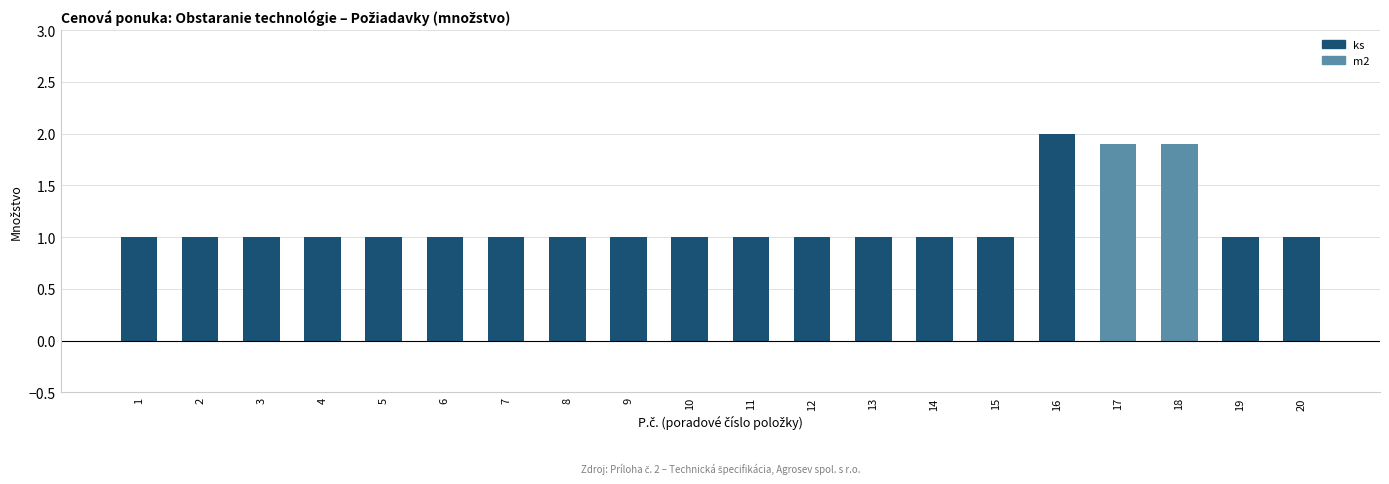

What value does the data have at 14?

1.0